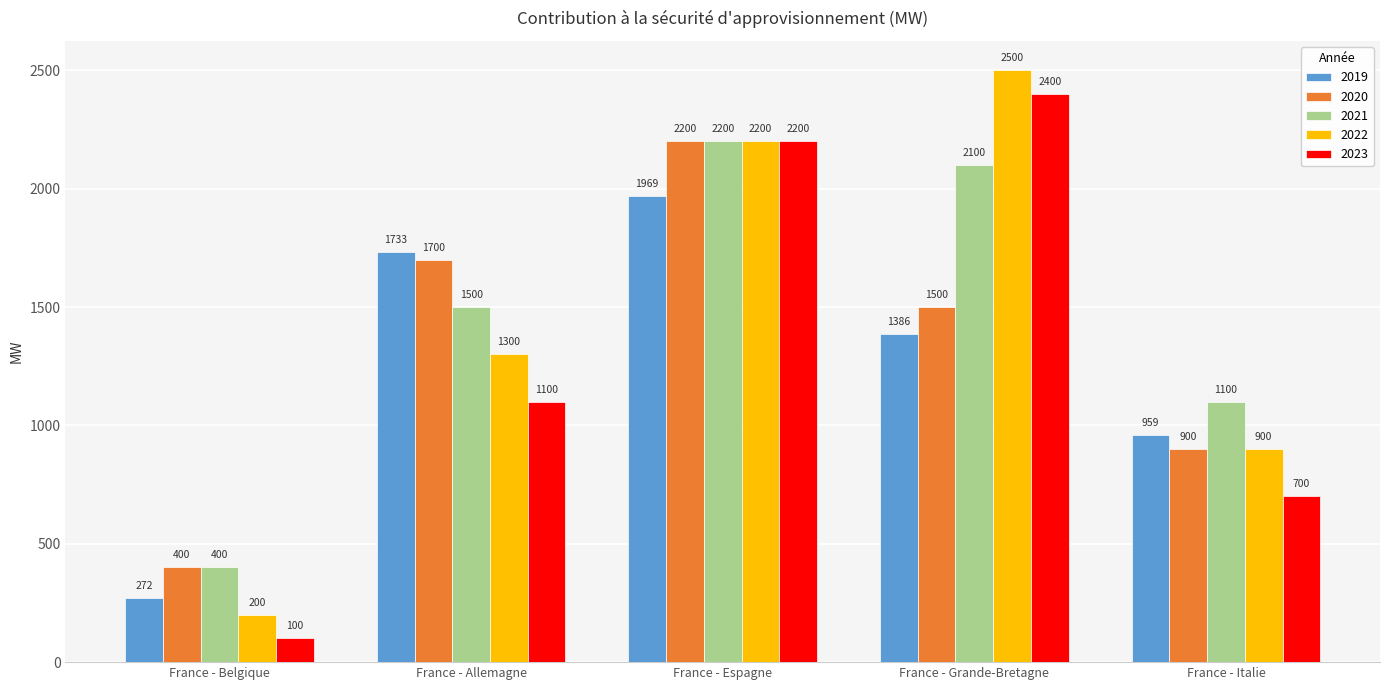

Reading left to right, extract all data points from this chart.

2019: 272	1733	1969	1386	959
2020: 400	1700	2200	1500	900
2021: 400	1500	2200	2100	1100
2022: 200	1300	2200	2500	900
2023: 100	1100	2200	2400	700